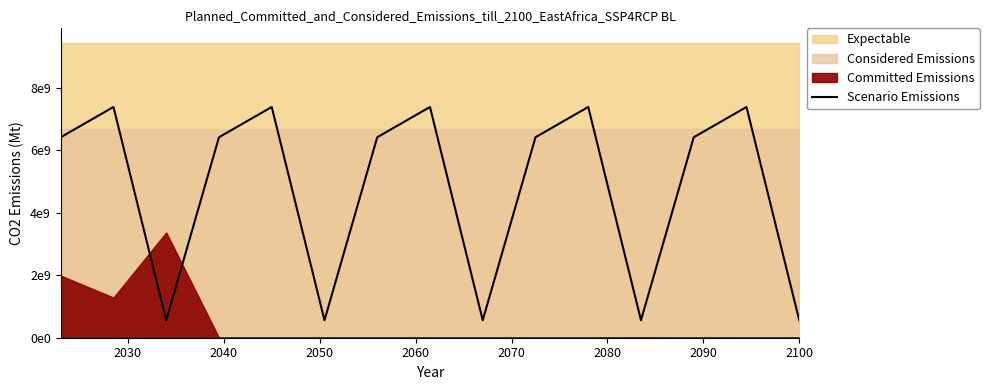

How many points are higher than both their immediate neighbors (excluding endpoints)?

5